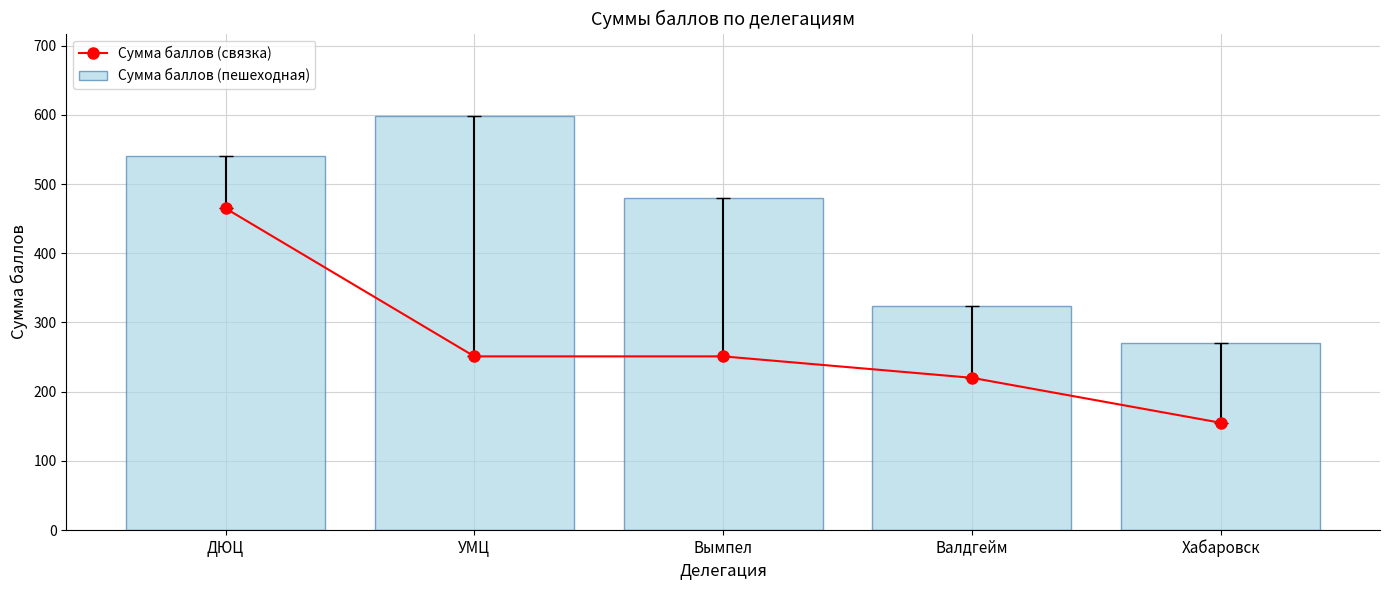

What are all the series names shown in the legend?

Сумма баллов (связка), Сумма баллов (пешеходная)